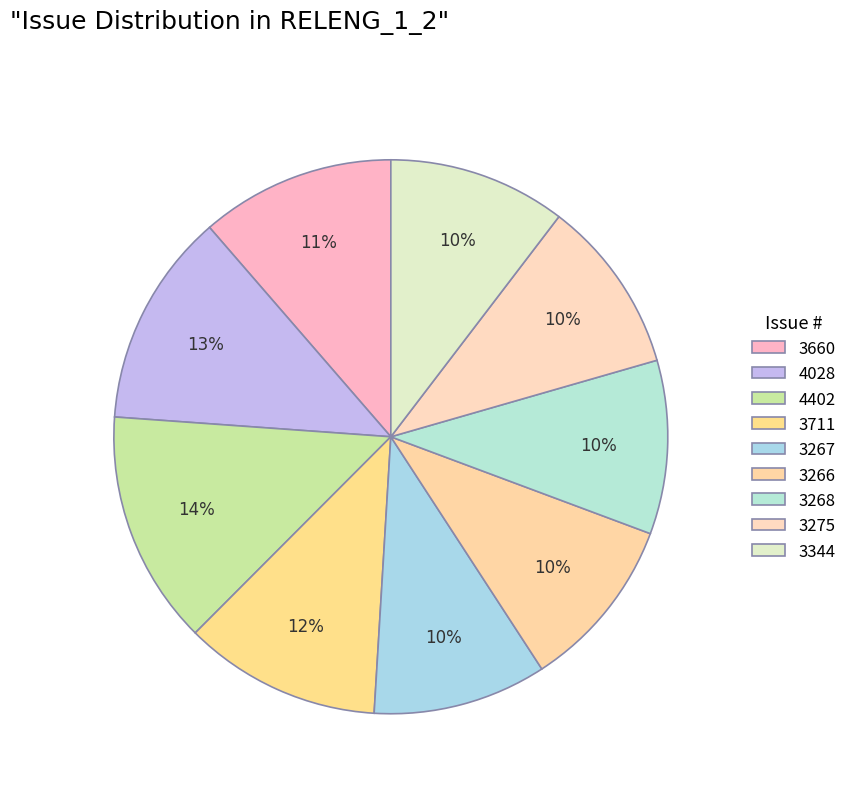

Rank the categories by value from lowest to highest.

3266, 3267, 3268, 3275, 3344, 3660, 3711, 4028, 4402